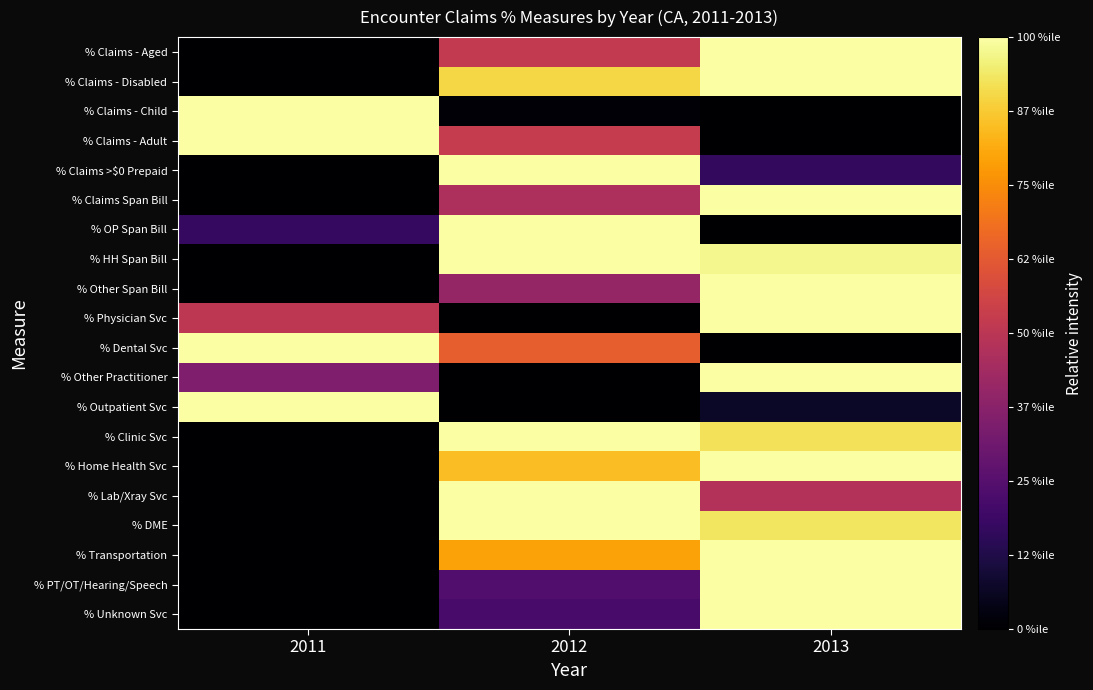

Reading left to right, extract all data points from this chart.

% Claims - Aged: 2011=0.0	2012=0.5	2013=1.0
% Claims - Disabled: 2011=0.0	2012=0.9	2013=1.0
% Claims - Child: 2011=1.0	2012=0.0	2013=0.0
% Claims - Adult: 2011=1.0	2012=0.5	2013=0.0
% Claims >$0 Prepaid: 2011=0.0	2012=1.0	2013=0.2
% Claims Span Bill: 2011=0.0	2012=0.5	2013=1.0
% OP Span Bill: 2011=0.2	2012=1.0	2013=0.0
% HH Span Bill: 2011=0.0	2012=1.0	2013=1.0
% Other Span Bill: 2011=0.0	2012=0.4	2013=1.0
% Physician Svc: 2011=0.5	2012=0.0	2013=1.0
% Dental Svc: 2011=1.0	2012=0.6	2013=0.0
% Other Practitioner: 2011=0.4	2012=0.0	2013=1.0
% Outpatient Svc: 2011=1.0	2012=0.0	2013=0.1
% Clinic Svc: 2011=0.0	2012=1.0	2013=0.9
% Home Health Svc: 2011=0.0	2012=0.8	2013=1.0
% Lab/Xray Svc: 2011=0.0	2012=1.0	2013=0.5
% DME: 2011=0.0	2012=1.0	2013=0.9
% Transportation: 2011=0.0	2012=0.8	2013=1.0
% PT/OT/Hearing/Speech: 2011=0.0	2012=0.2	2013=1.0
% Unknown Svc: 2011=0.0	2012=0.2	2013=1.0